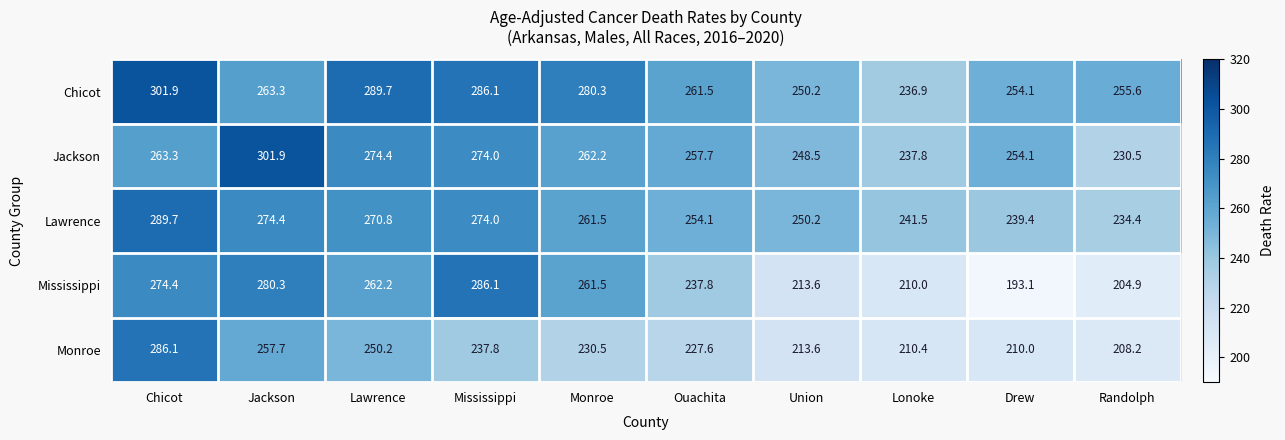

How many series are shown in this chart?

5